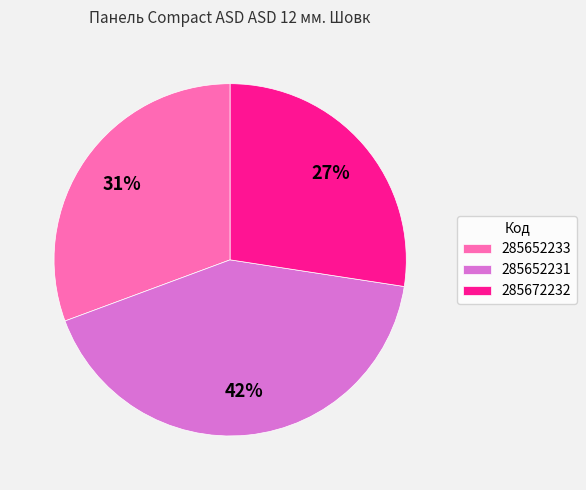

Which has a higher value, 285652231 or 285672232?

285652231